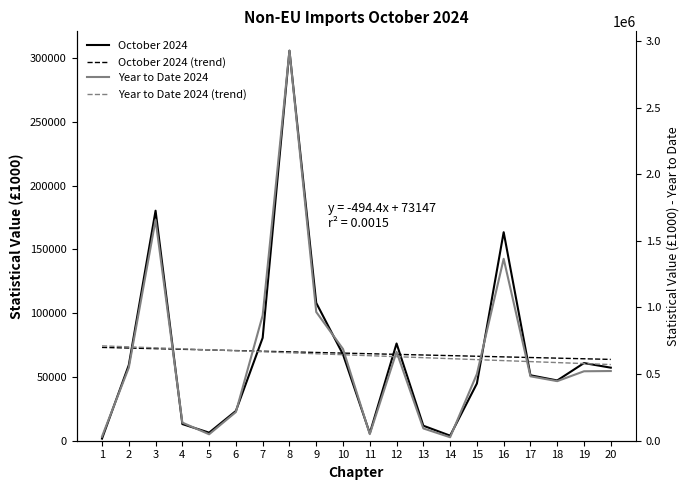

What is the value of the Year to Date 2024 (trend) point at the 15th from the left?

608634.3